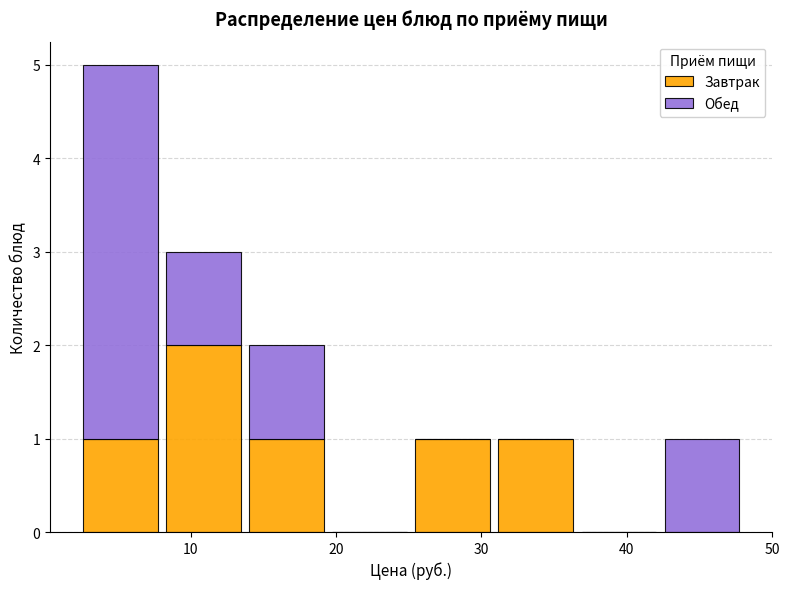

Which range on the x-axis has the tallest stacked bar (by total height)?

2 to 8